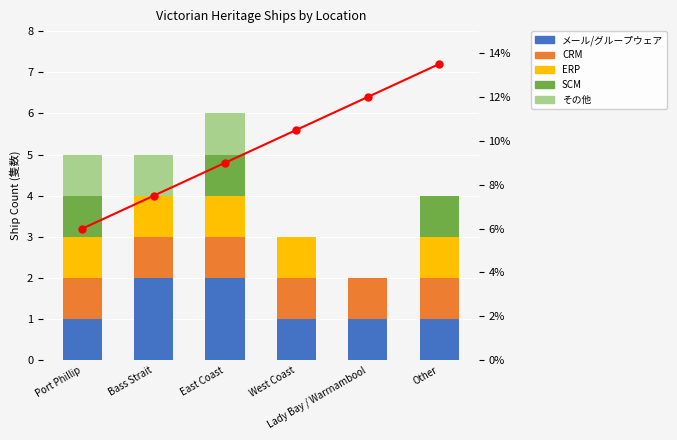

Reading left to right, what are all the values shown in this chart?

メール/グループウェア: Port Phillip=1.0	Bass Strait=2.0	East Coast=2.0	West Coast=1.0	Lady Bay / Warrnambool=1.0	Other=1.0
CRM: Port Phillip=1.0	Bass Strait=1.0	East Coast=1.0	West Coast=1.0	Lady Bay / Warrnambool=1.0	Other=1.0
ERP: Port Phillip=1.0	Bass Strait=1.0	East Coast=1.0	West Coast=1.0	Lady Bay / Warrnambool=0.0	Other=1.0
SCM: Port Phillip=1.0	Bass Strait=0.0	East Coast=1.0	West Coast=0.0	Lady Bay / Warrnambool=0.0	Other=1.0
その他: Port Phillip=1.0	Bass Strait=1.0	East Coast=1.0	West Coast=0.0	Lady Bay / Warrnambool=0.0	Other=0.0
growth %: Port Phillip=6.0	Bass Strait=7.5	East Coast=9.0	West Coast=10.5	Lady Bay / Warrnambool=12.0	Other=13.5